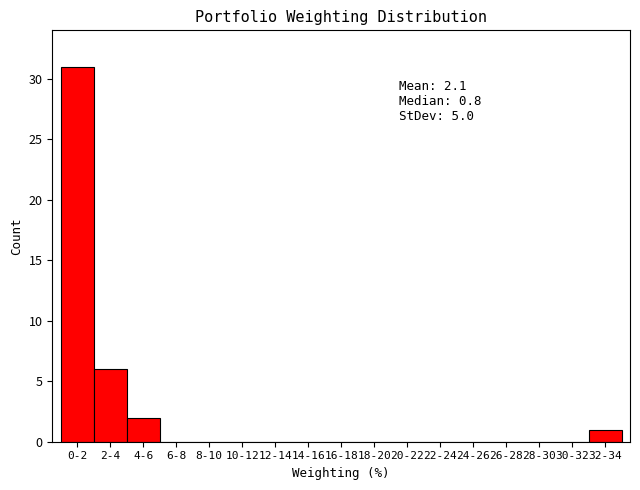

Reading left to right, what are all the values shown in this chart?

0-2=31	2-4=6	4-6=2	6-8=0	8-10=0	10-12=0	12-14=0	14-16=0	16-18=0	18-20=0	20-22=0	22-24=0	24-26=0	26-28=0	28-30=0	30-32=0	32-34=1